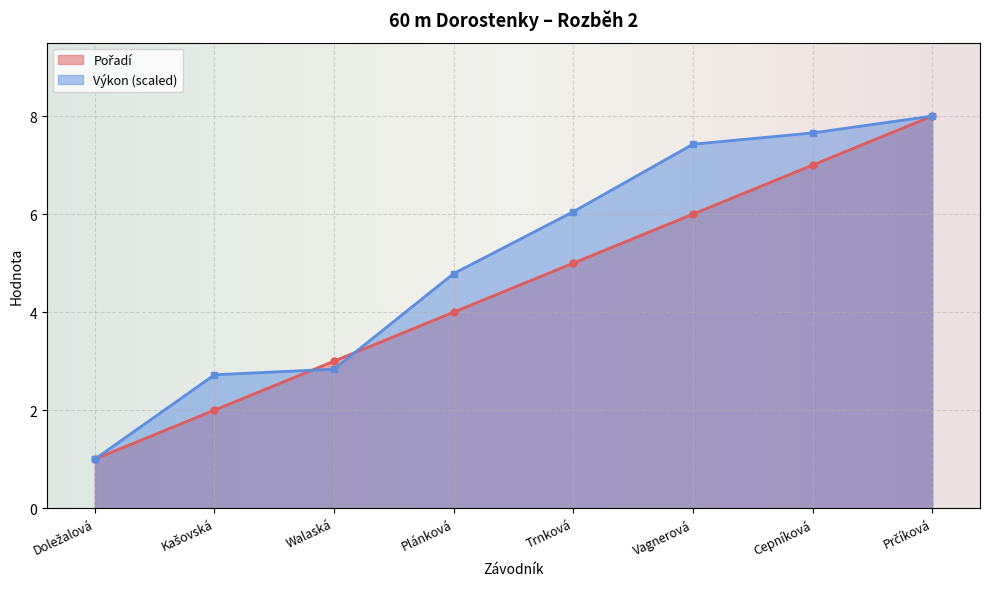

What is the maximum value shown in the chart?

8.0